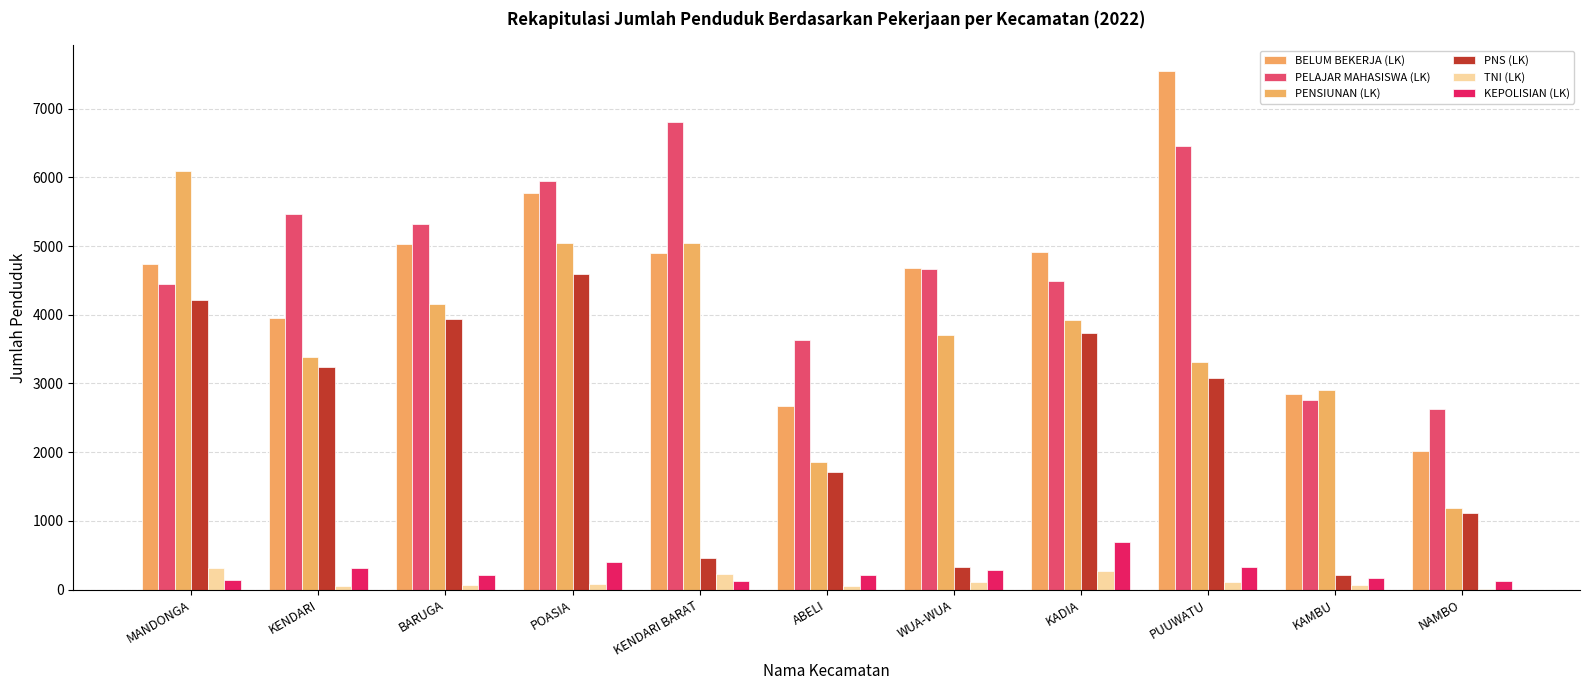

What is the minimum value shown in the chart?

3